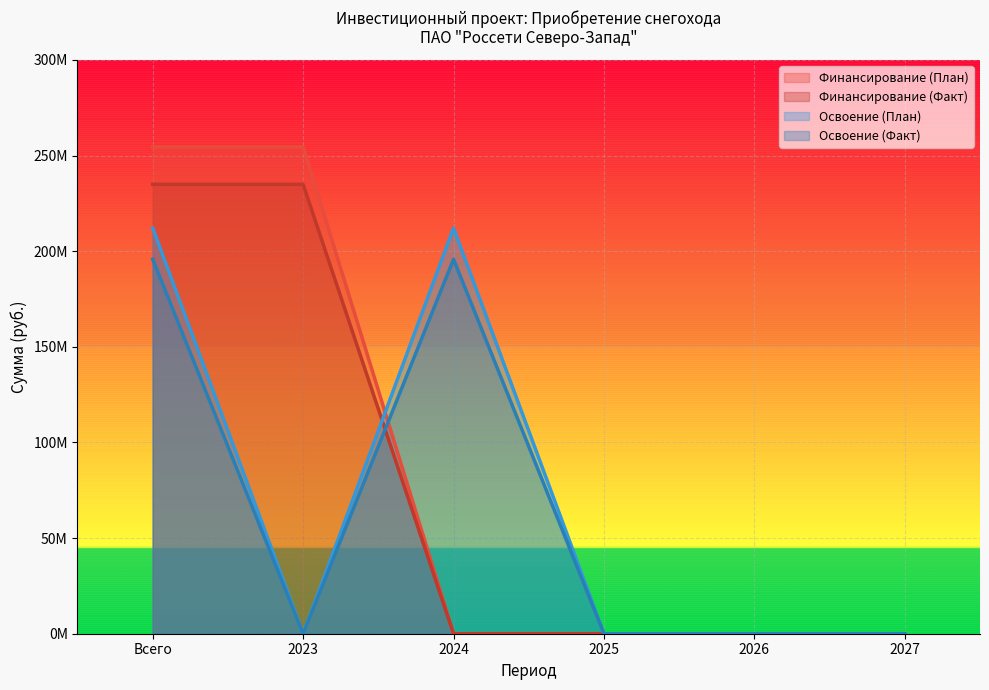

How many values in the Освоение (Факт) series exceed 0?

2